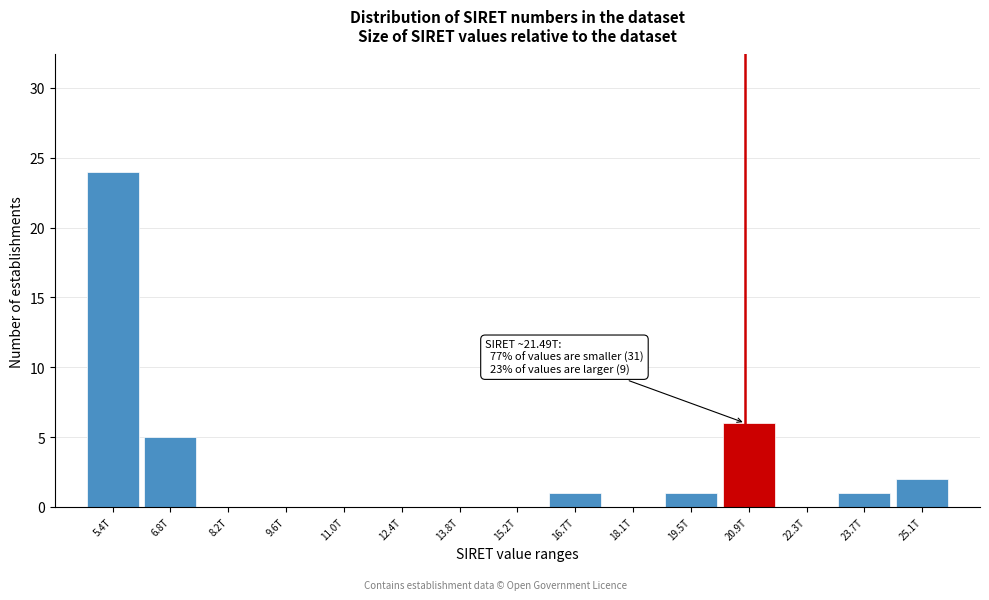

Reading left to right, transcribe all the data shown in this chart.

5.4T=24	6.8T=5	8.2T=0	9.6T=0	11.0T=0	12.4T=0	13.8T=0	15.2T=0	16.7T=1	18.1T=0	19.5T=1	20.9T=6	22.3T=0	23.7T=1	25.1T=2